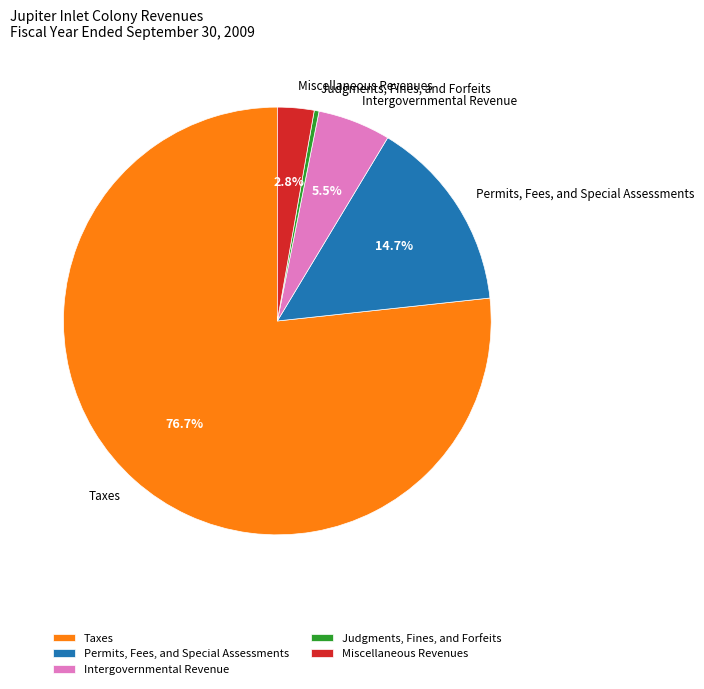

To the nearest percent, what portion does Taxes represent?

77%